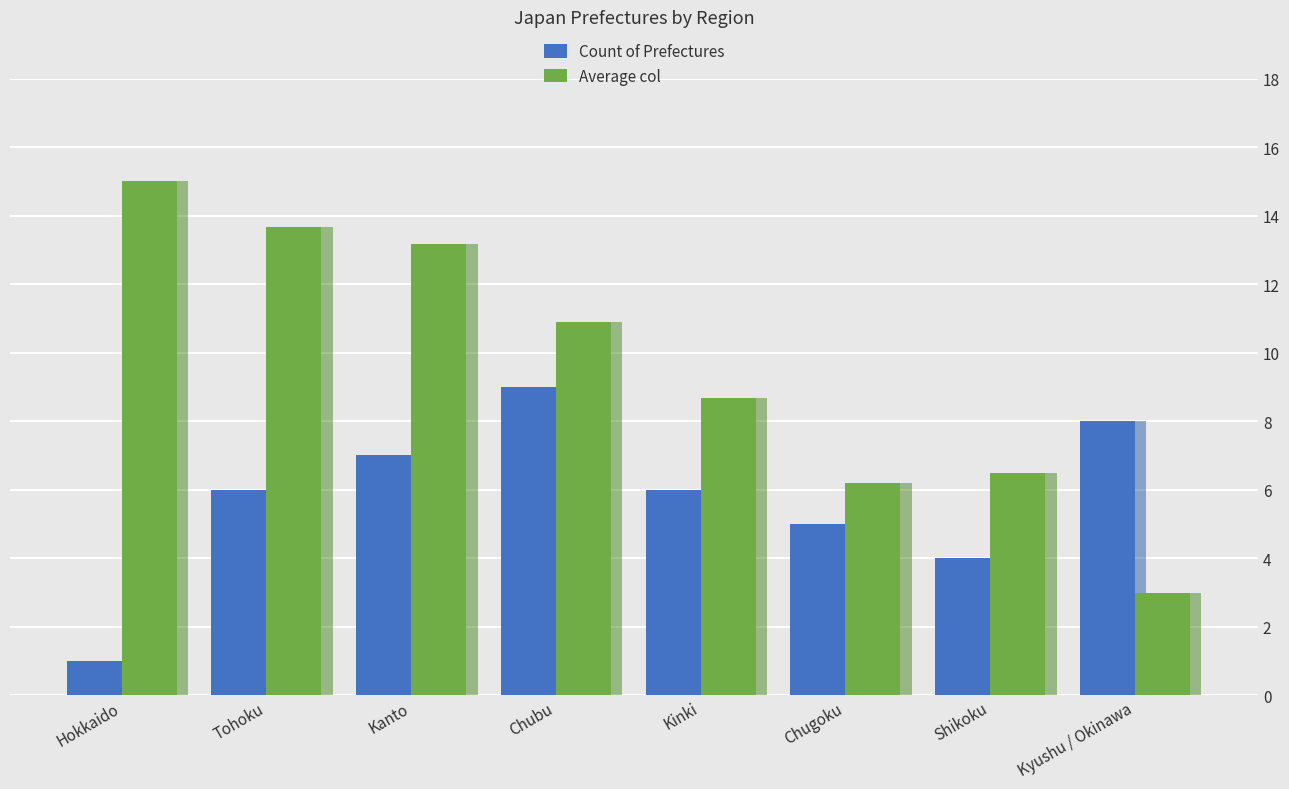

Rank the categories by Average col value from highest to lowest.

Hokkaido, Tohoku, Kanto, Chubu, Kinki, Shikoku, Chugoku, Kyushu / Okinawa